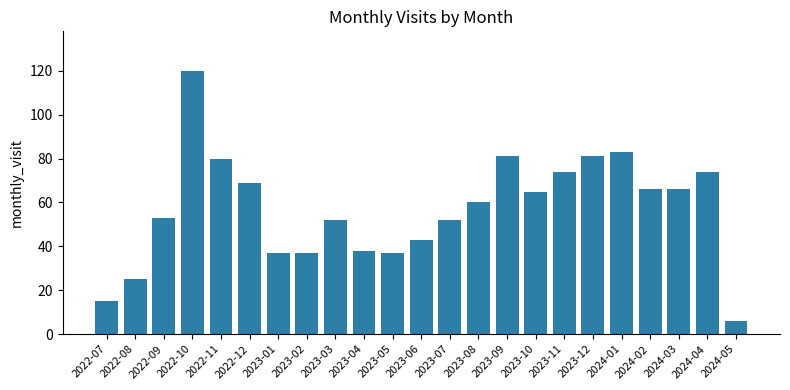

What is the smallest value displayed?

6